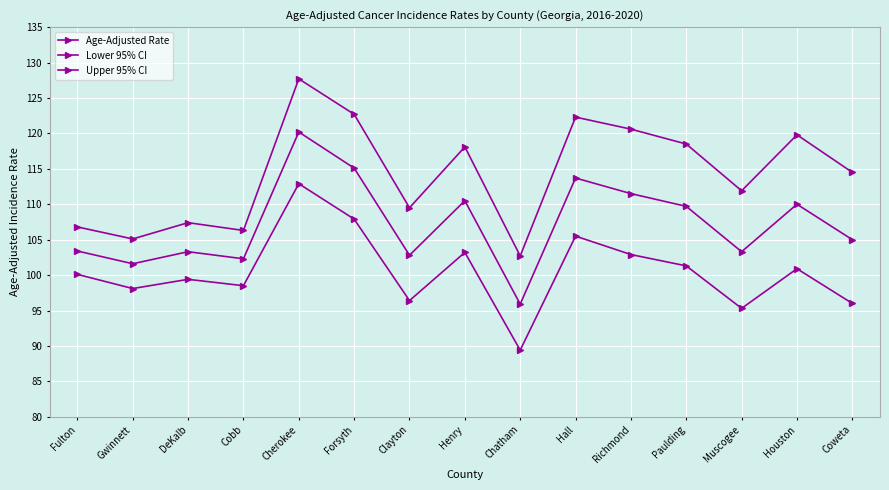

Is this an area chart (filled region under the line)?

No